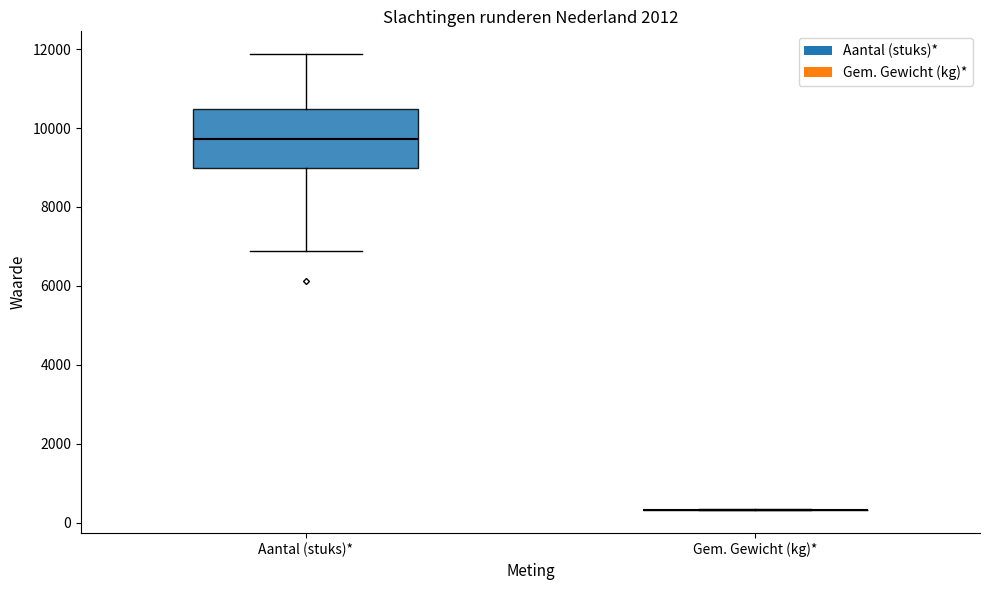

Reading left to right, transcribe this box plot: for each box, give where its median line is, the range the box spans, and where its two whiskers end, as read against the y-axis. The values are not printed on the chart, so give them approximately, as read against the axis.

Aantal (stuks)*: median 9800, box 9000 to 10400, whiskers 6800 to 11800
Gem. Gewicht (kg)*: box collapsed to a line at 400, whiskers 400 to 400